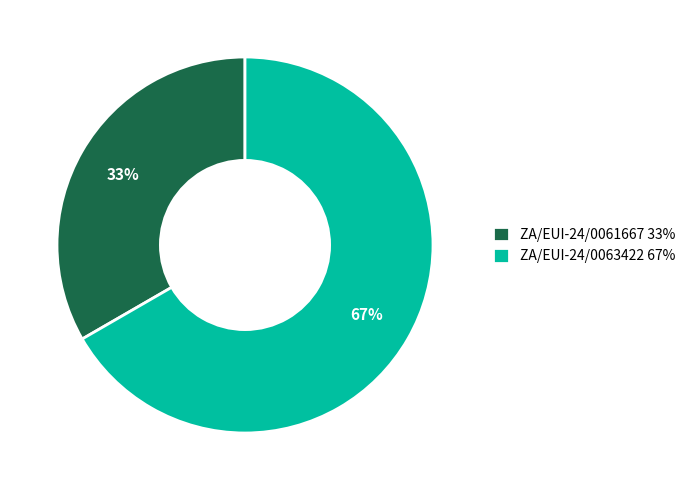

Rank the categories by value from lowest to highest.

ZA/EUI-24/0061667, ZA/EUI-24/0063422